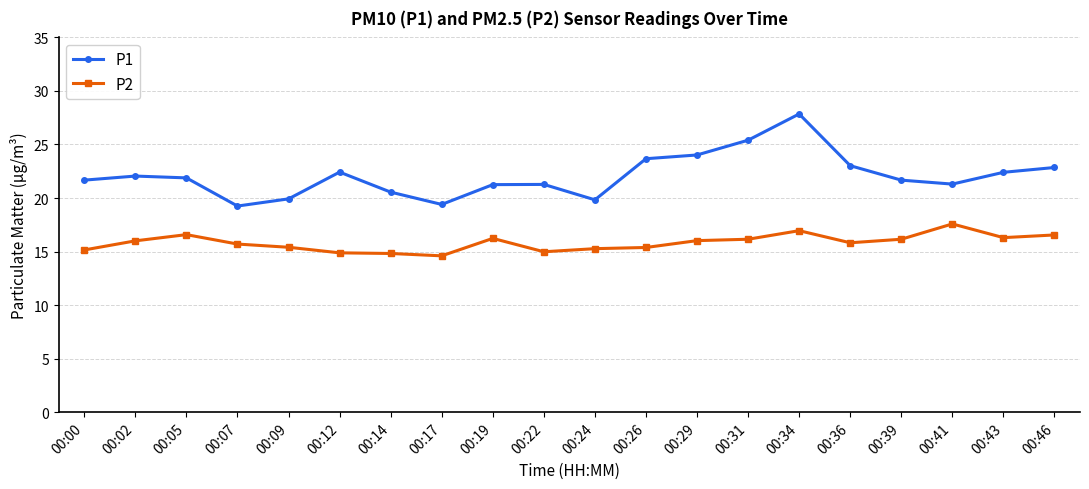

Is it true that P2 equals 15.4 at 00:26?

True